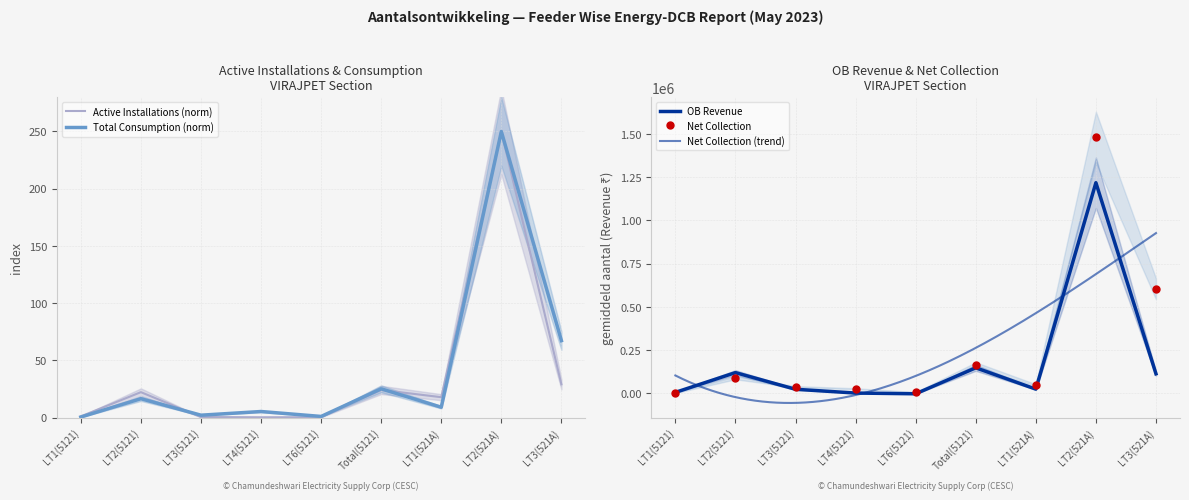

Which series has the largest total across all categories?

Net Collection